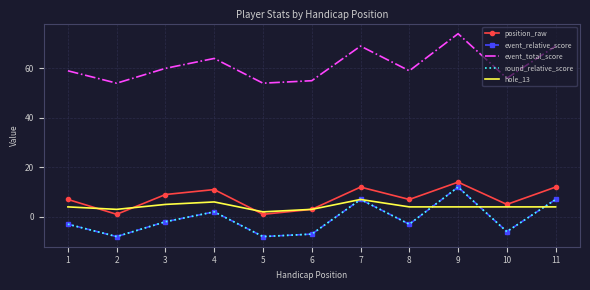

Which label corresponds to the smallest value in the chart?

2